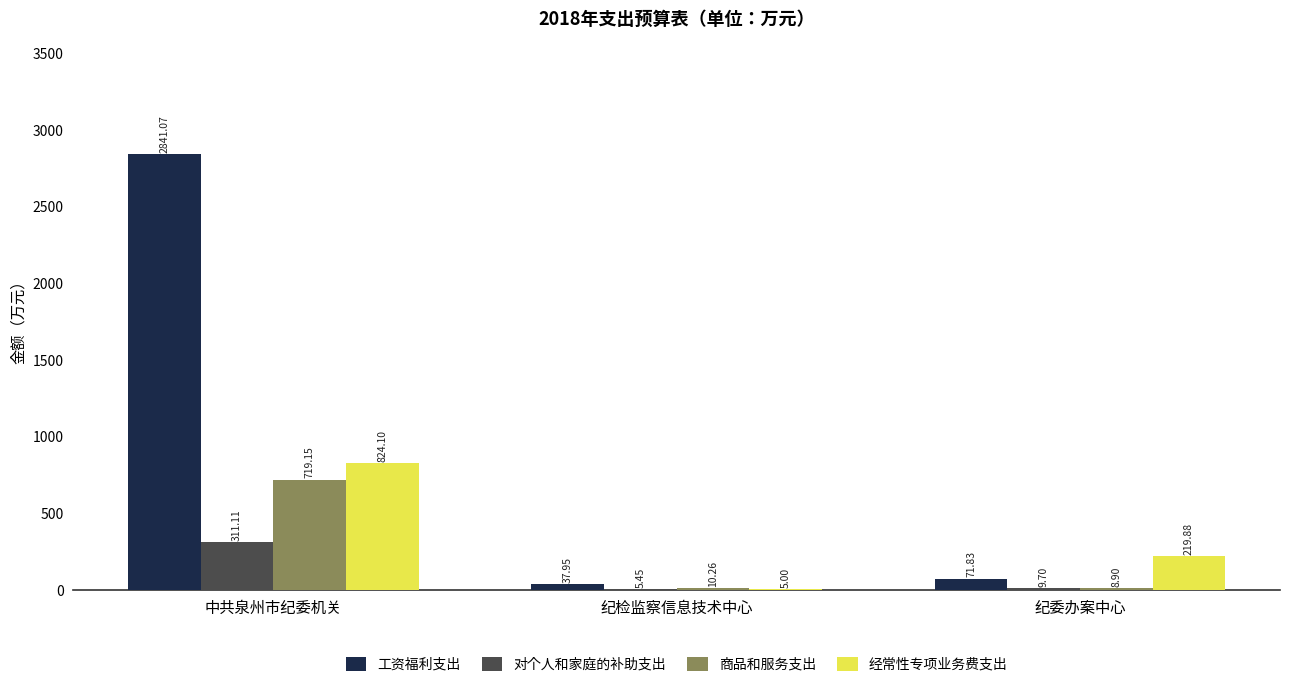

Count the number of data series in this chart.

4